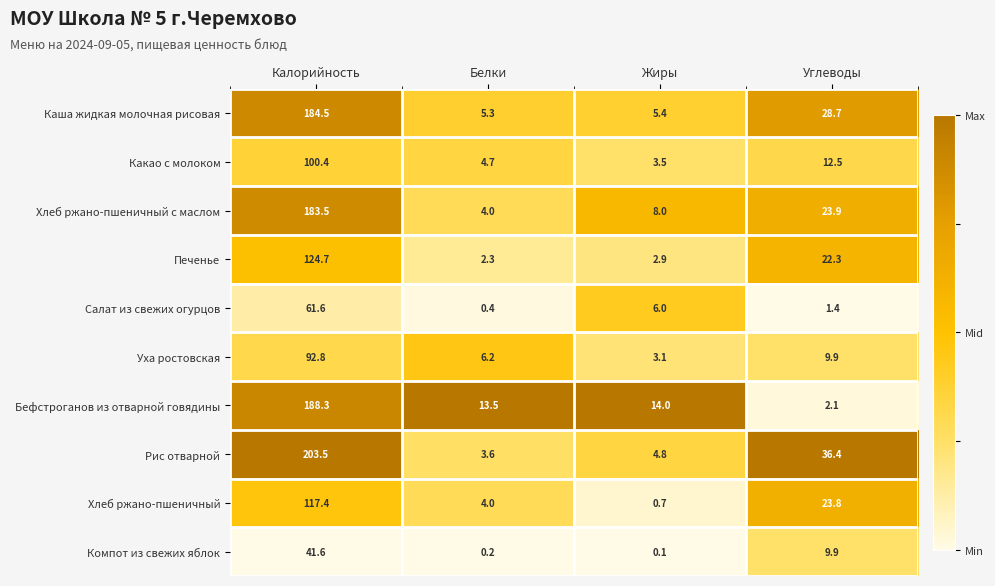

What is the greatest value displayed?

203.5